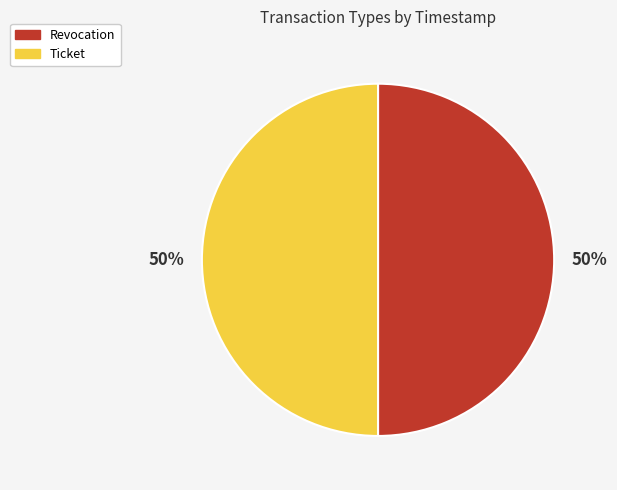

To the nearest percent, what is the average slice percentage?

50%